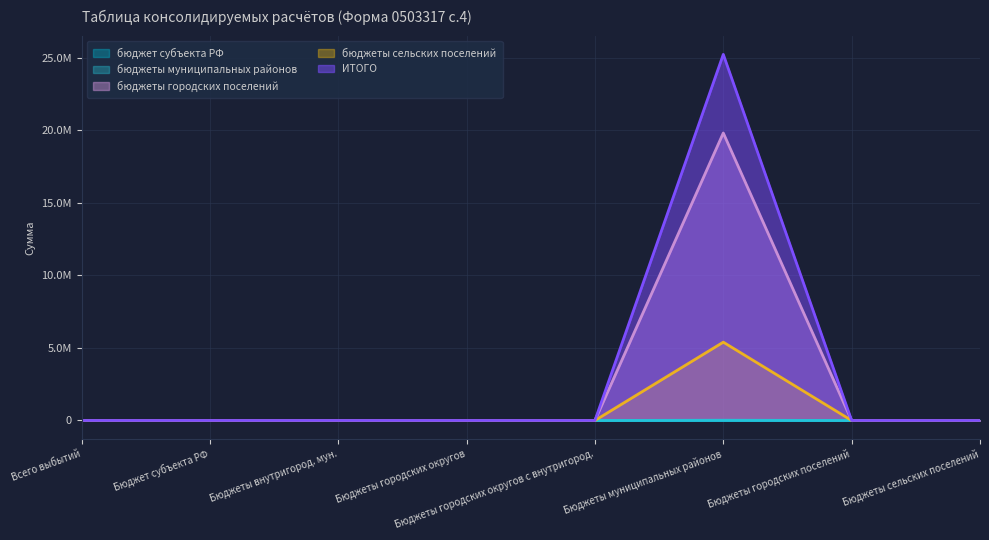

Reading right to left, what are all the values shown in this chart?

бюджеты муниципальных районов: 0.0	0.0	18500.0	0.0	0.0	0.0	0.0	0.0
бюджеты городских поселений: 0.0	0.0	19803332.5	0.0	0.0	0.0	0.0	0.0
бюджеты сельских поселений: 0.0	0.0	5395567.0	0.0	0.0	0.0	0.0	0.0
ИТОГО: 0.0	0.0	25217399.5	0.0	0.0	0.0	0.0	0.0